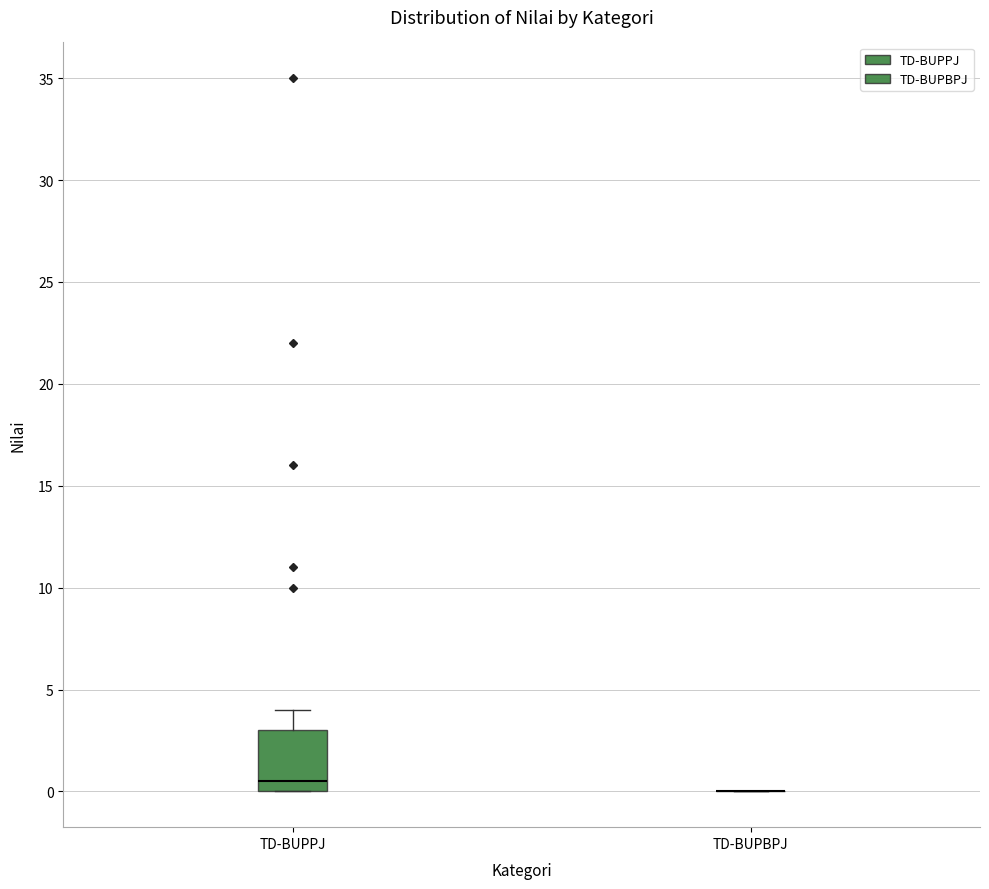

Reading left to right, read every box against the y-axis: the position of its median line, the range the box covers, and the ends of its whiskers. The values are not printed on the chart, so give them approximately, as read against the axis.

TD-BUPPJ: median 0.5, box 0.0 to 3.0, whiskers 0.0 to 4.0
TD-BUPBPJ: box collapsed to a line at 0.0, whiskers 0.0 to 0.0